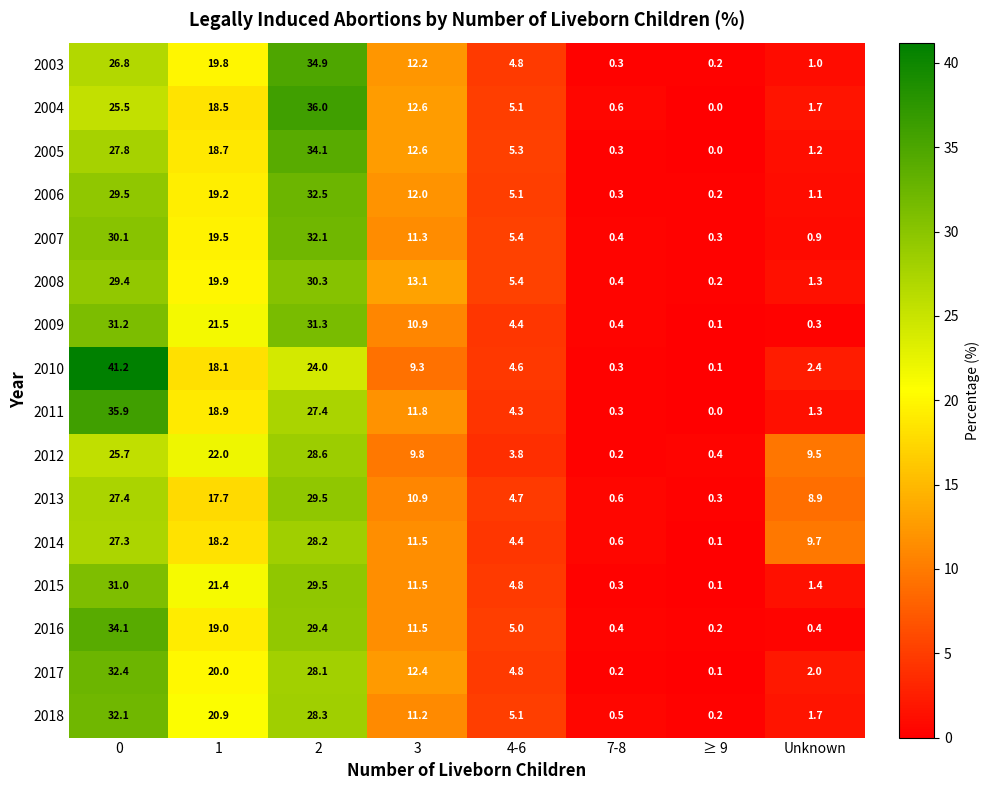

Rank the series at 1 from lowest to highest value.

2013, 2010, 2014, 2004, 2005, 2011, 2016, 2006, 2007, 2003, 2008, 2017, 2018, 2015, 2009, 2012